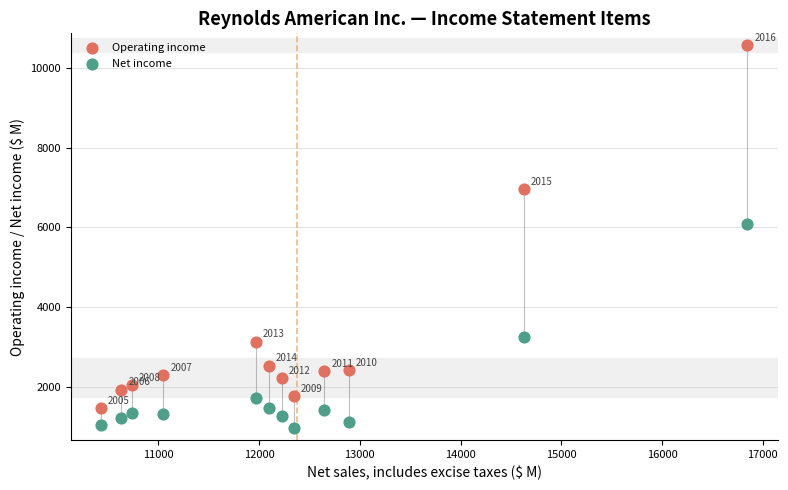

Which series reaches the maximum Y coordinate?

Operating income